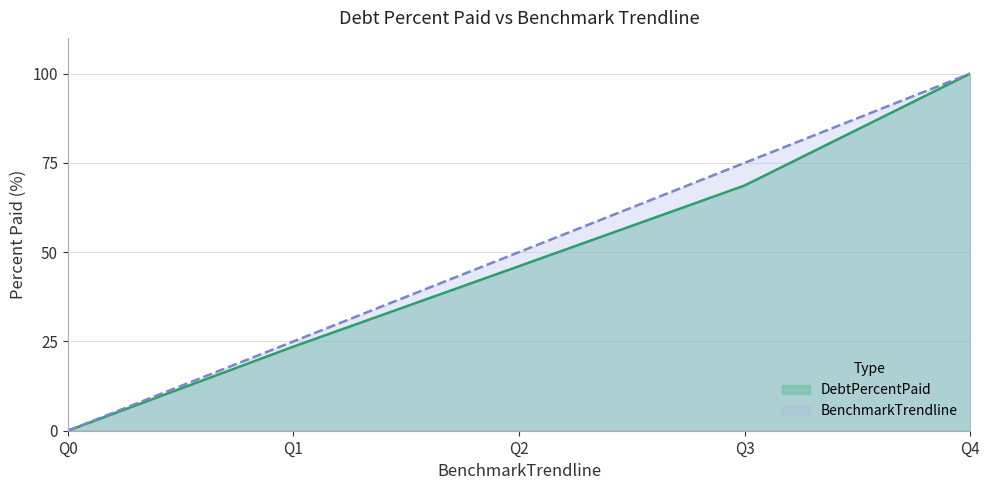

The value of BenchmarkTrendline at Q0 is 49.0. True or false?

False